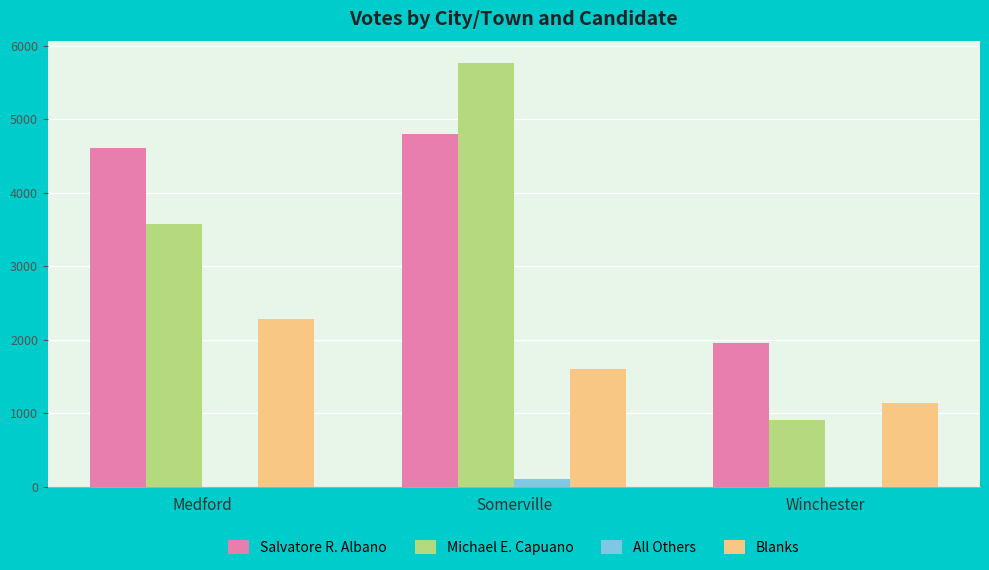

At which label is Michael E. Capuano closest to 3342?

Medford